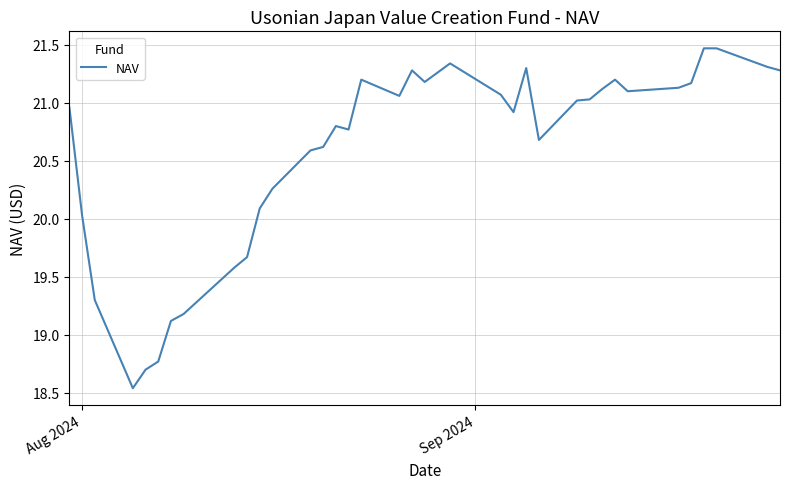

What is the difference between the maximum and minimum values?

2.9